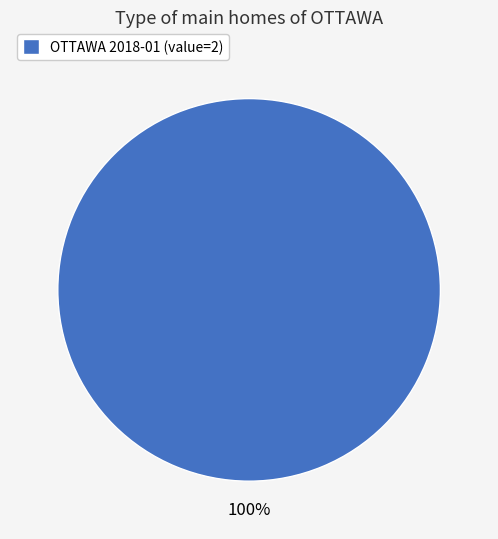

Is there a majority slice in this chart?

Yes